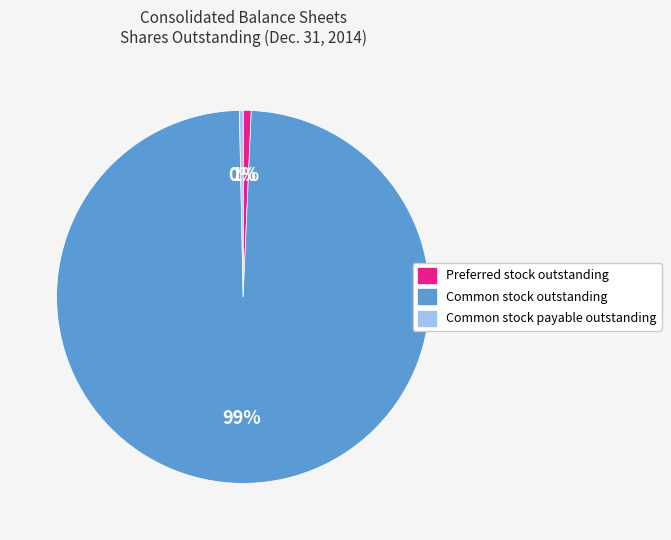

Count the number of slices in the pie.

3